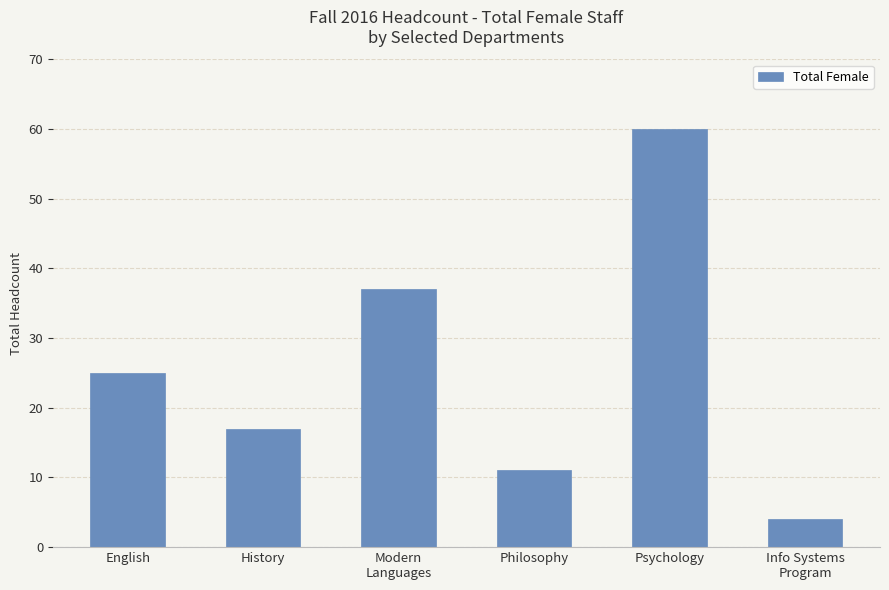

What is the minimum value shown in the chart?

4